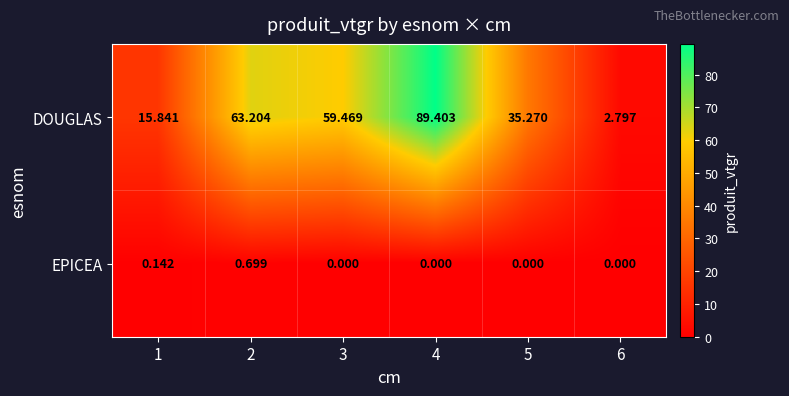

Between 5 and 6, which series saw the biggest shift?

DOUGLAS